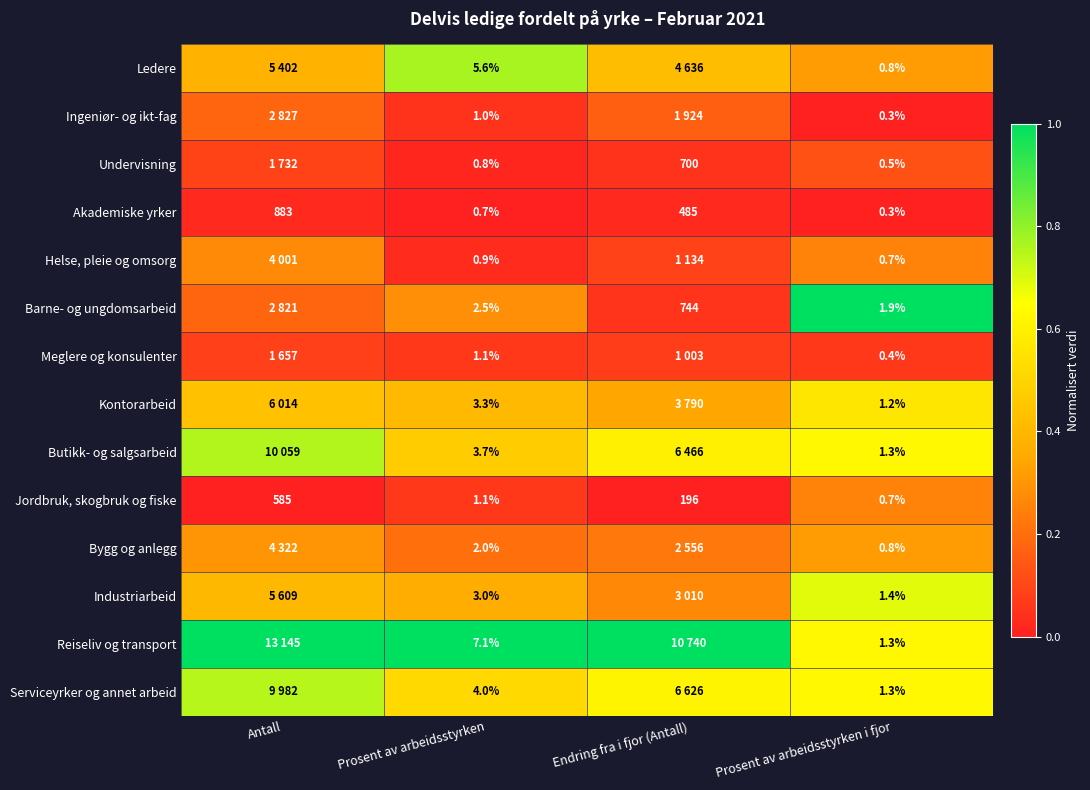

Between Antall and Prosent av arbeidsstyrken, which is larger?

Prosent av arbeidsstyrken